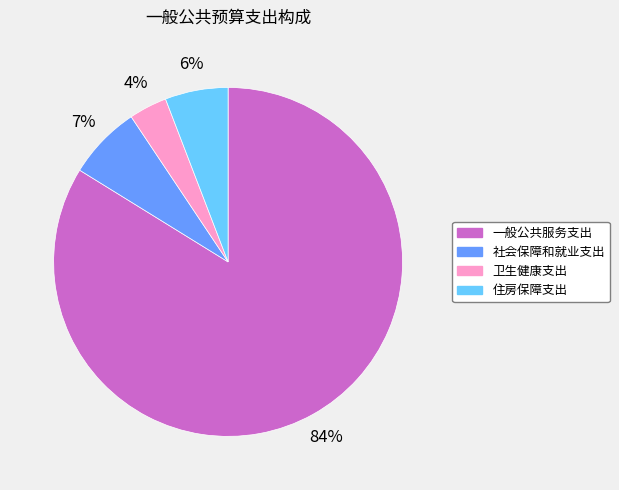

Approximately how many times larger is the value at 社会保障和就业支出 compared to 住房保障支出?

1.2